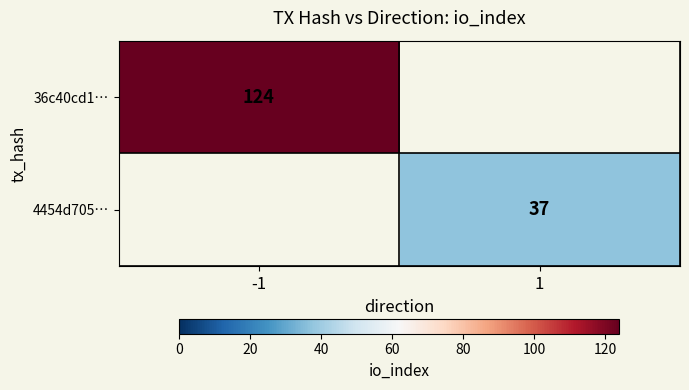

True or false: 4454d705… has a value of 37 at 1.

True